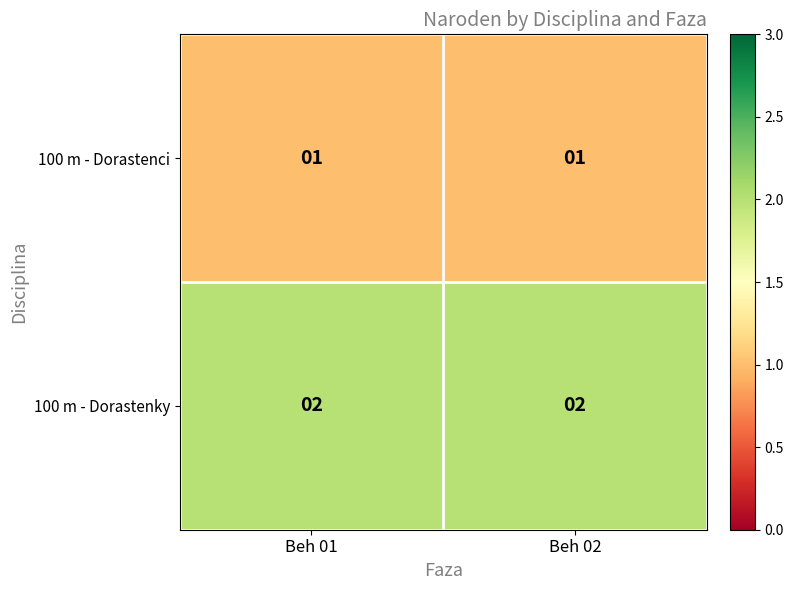

What is the sum of all 100 m - Dorastenky values?

4